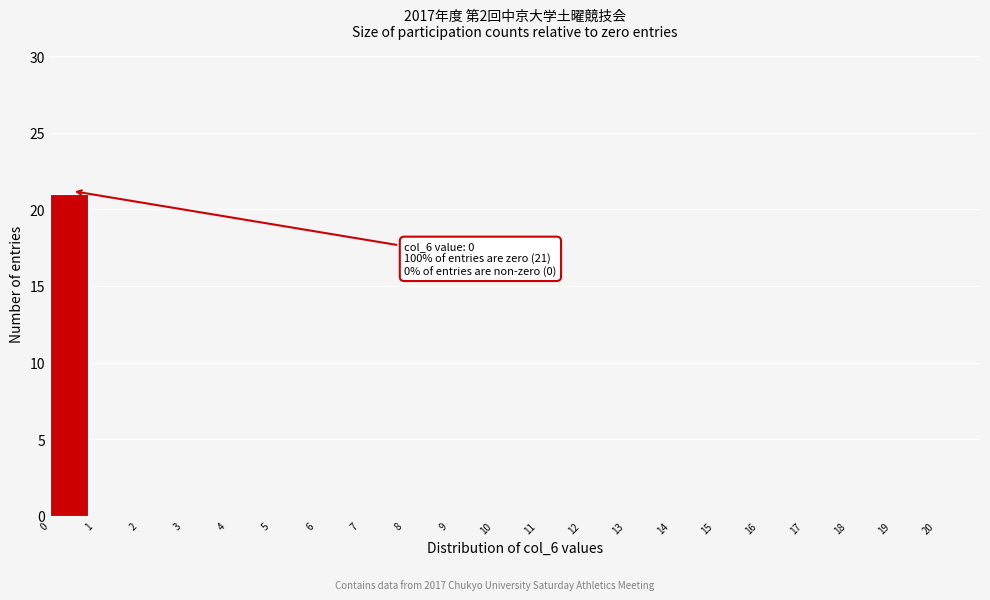

Which range on the x-axis has the tallest bar?

0 to 1